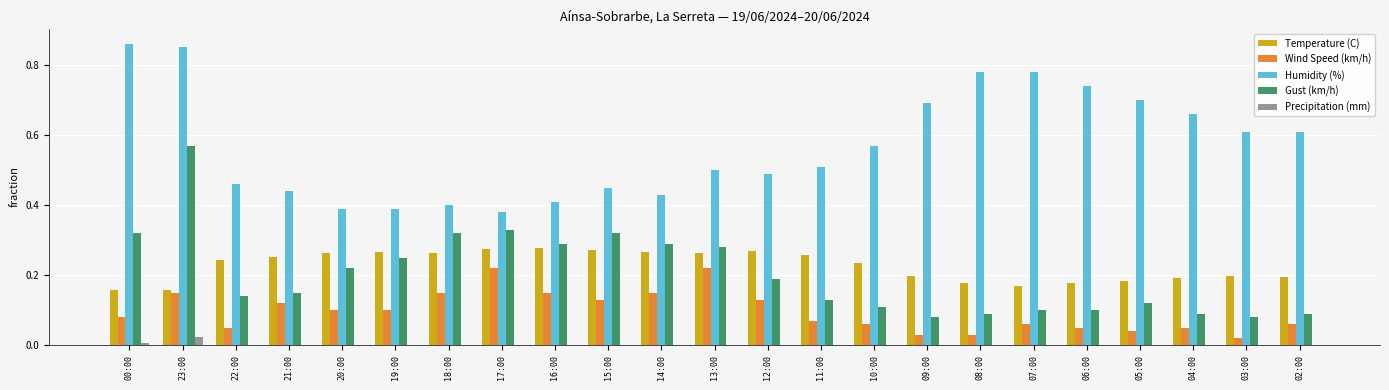

What is the total value across all series at 16:00?

1.1